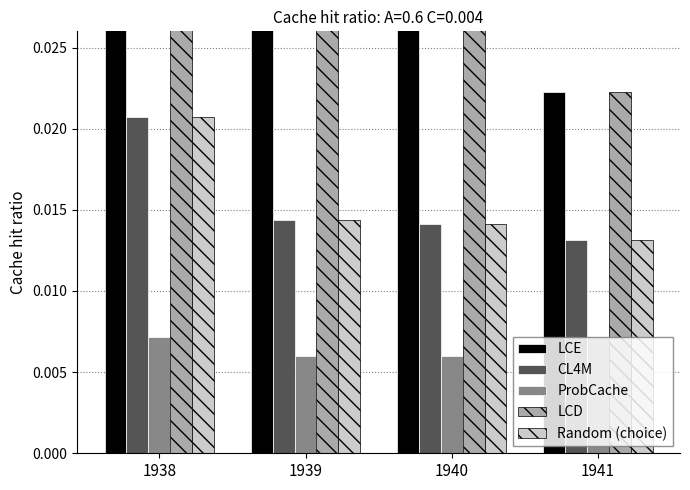

How many groups of bars are there?

4